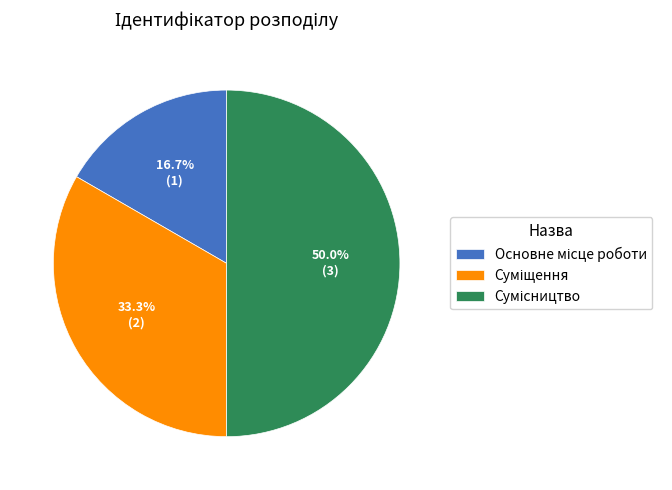

How many segments does this pie chart have?

3